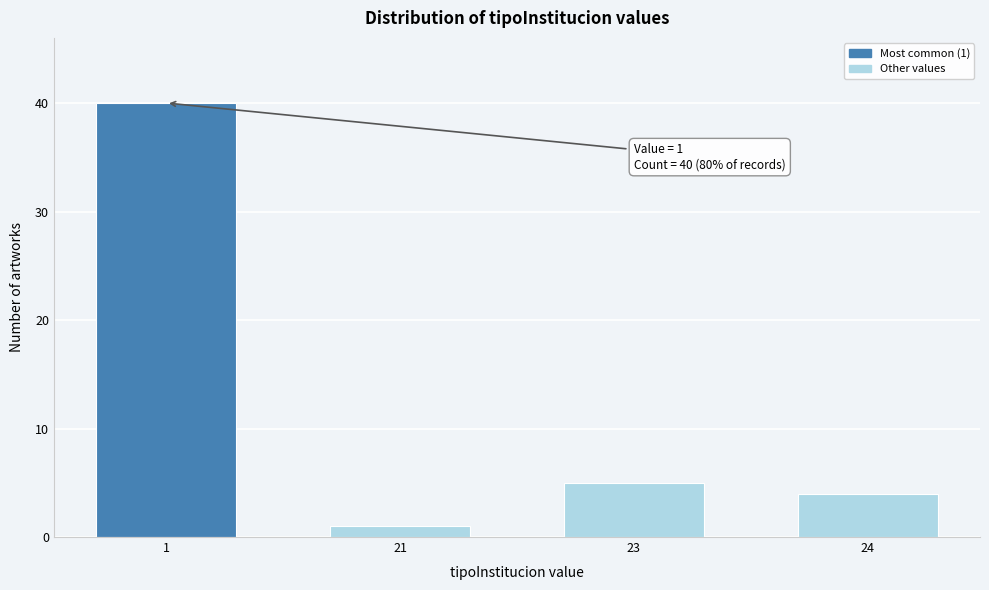

Reading left to right, list all the values displayed in this chart.

40	1	5	4